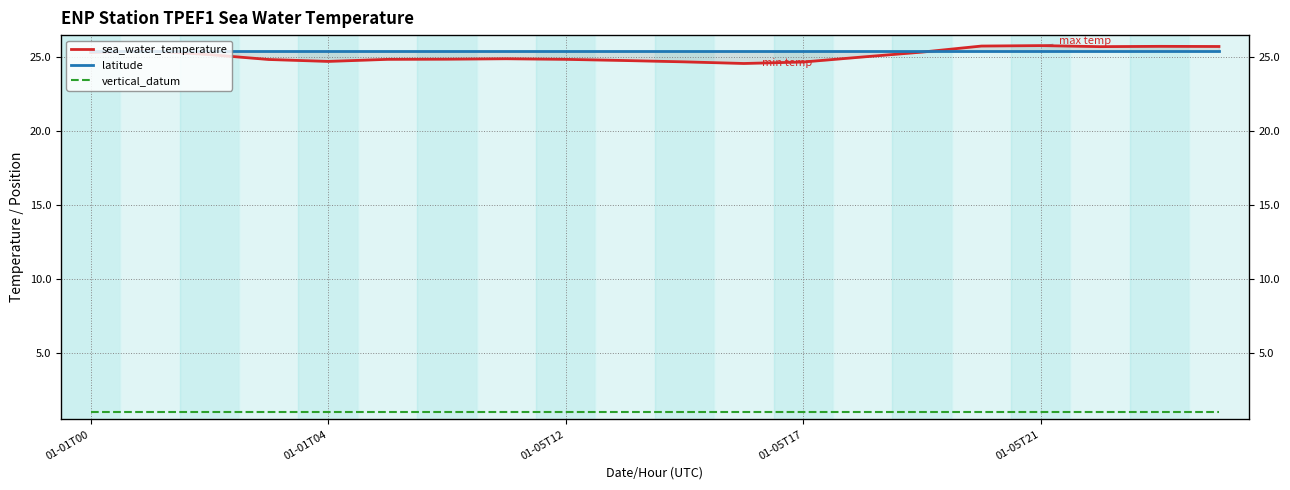

What are all the series names shown in the legend?

sea_water_temperature, latitude, vertical_datum